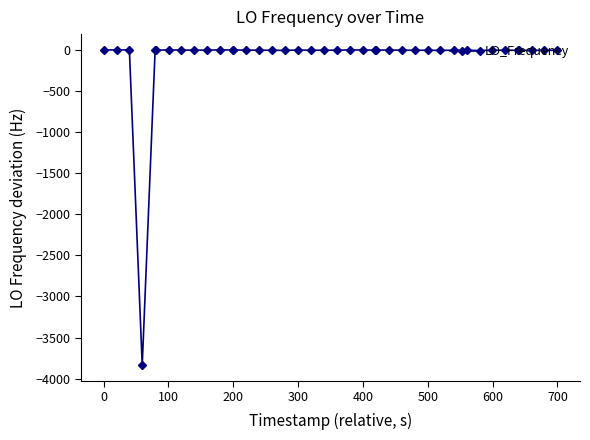

What is the minimum value shown in the chart?

-3837.9